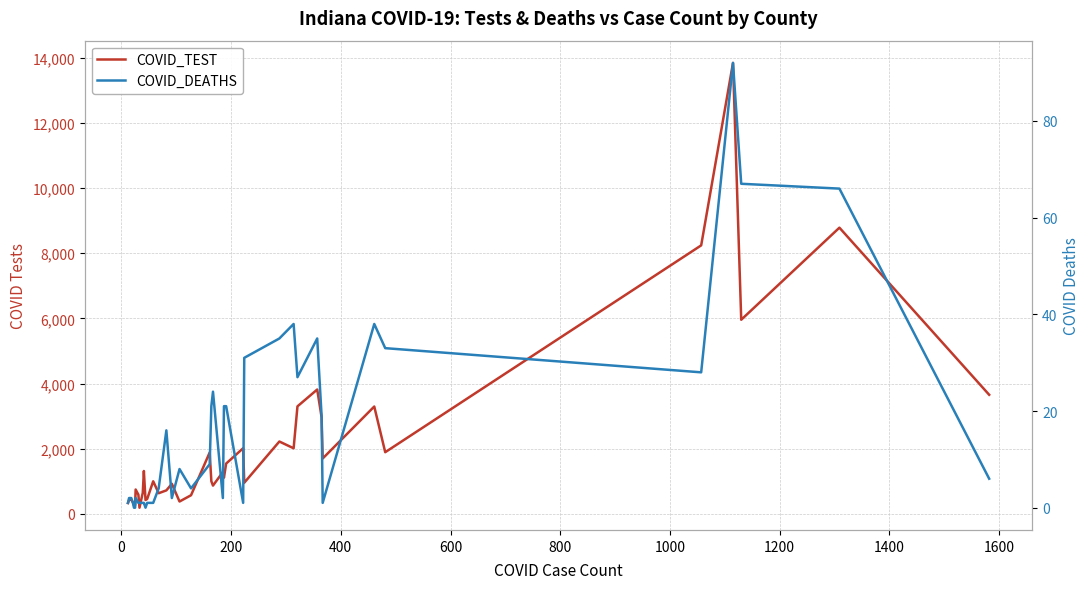

Rank the series by their average value, from highest to lowest.

COVID_TEST, COVID_DEATHS